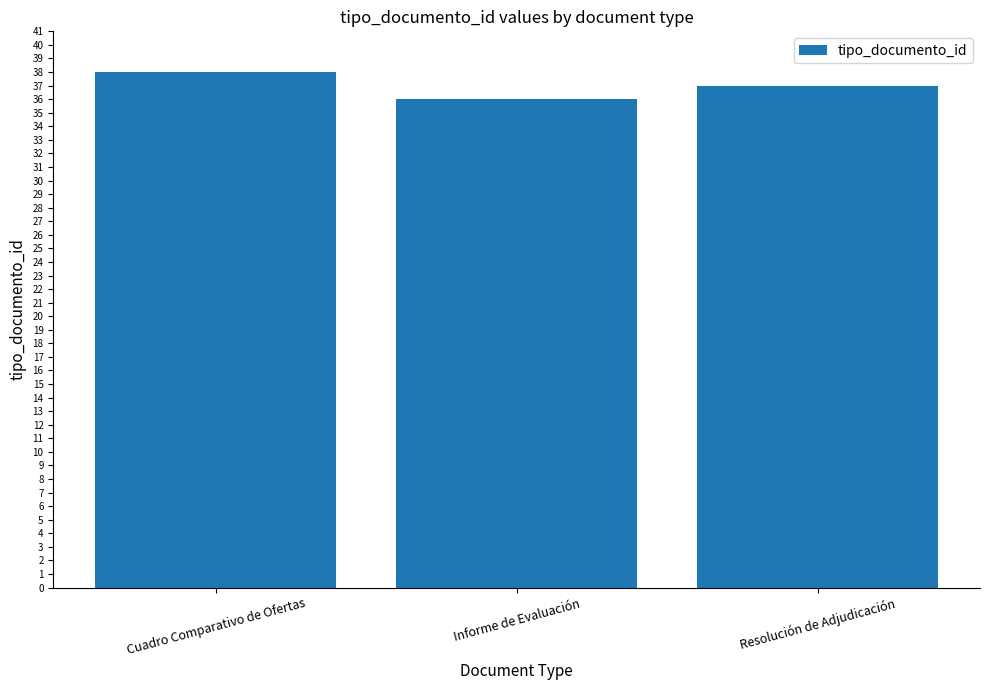

What is the greatest value displayed?

38